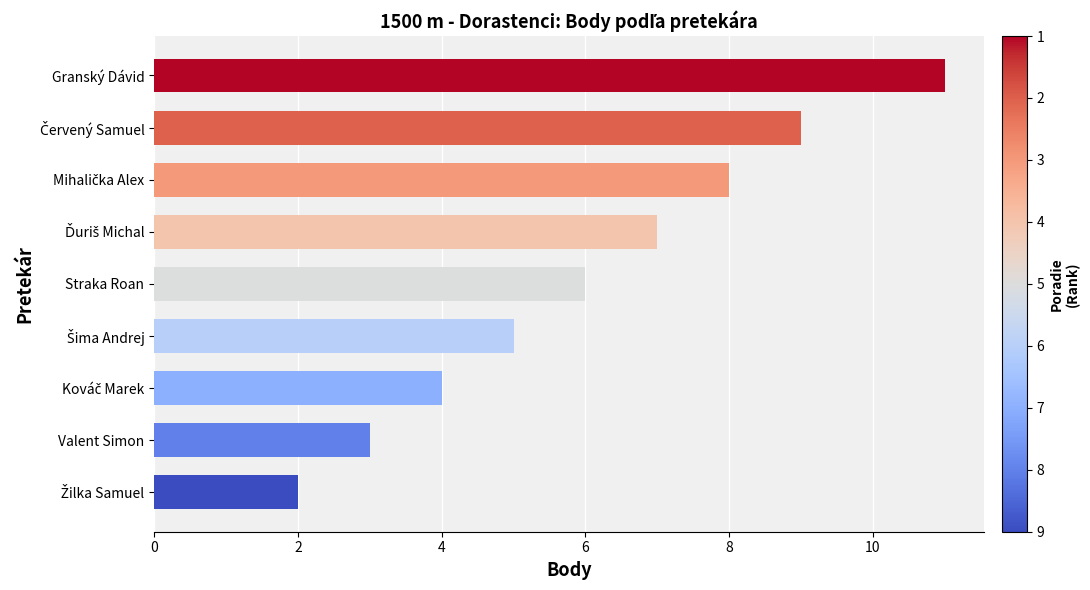

How many values are between 4 and 8?

5